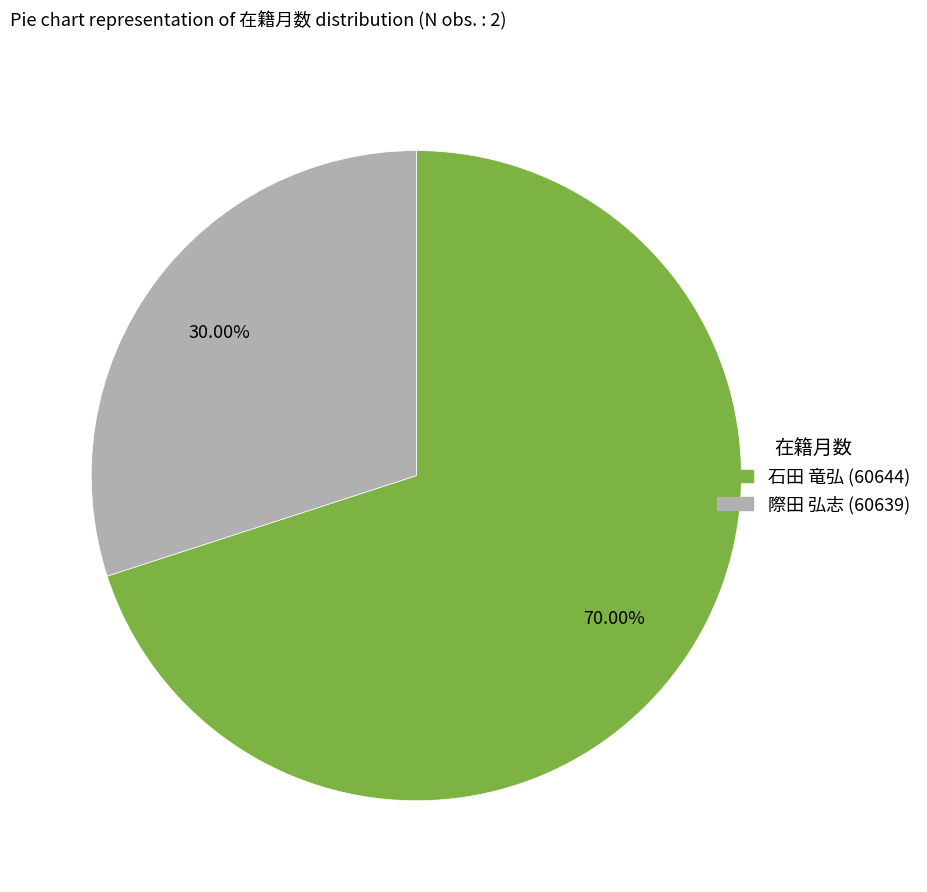

Which category accounts for the majority?

石田 竜弘 (60644)